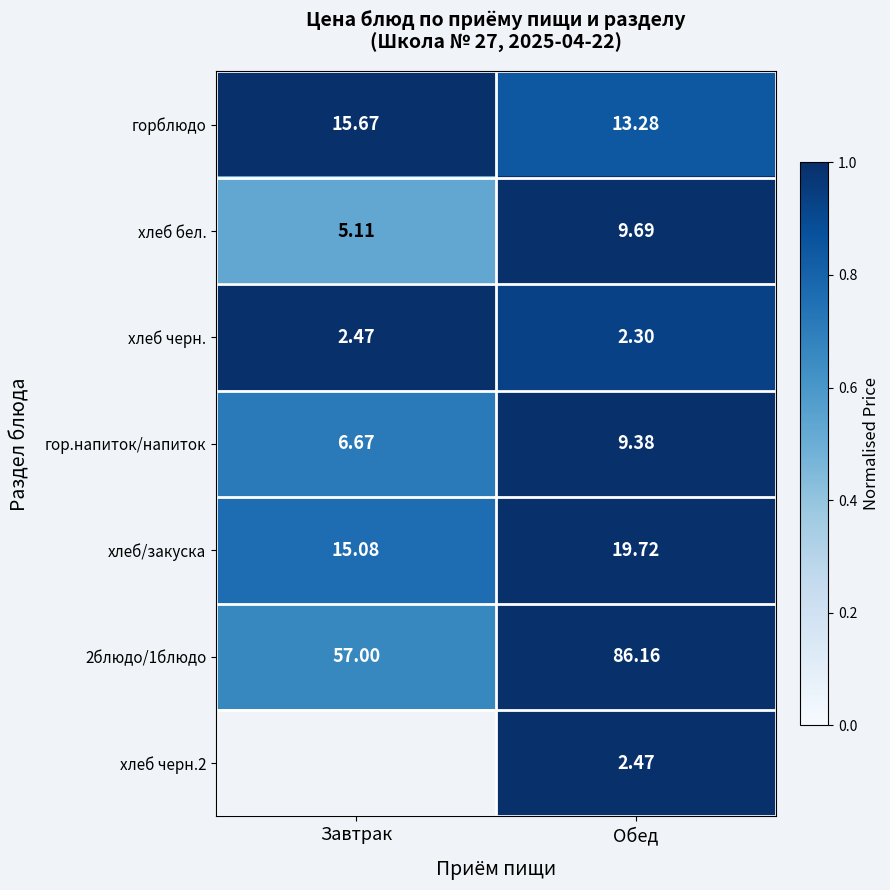

At which label is гор.напиток/напиток closest to 8?

Завтрак